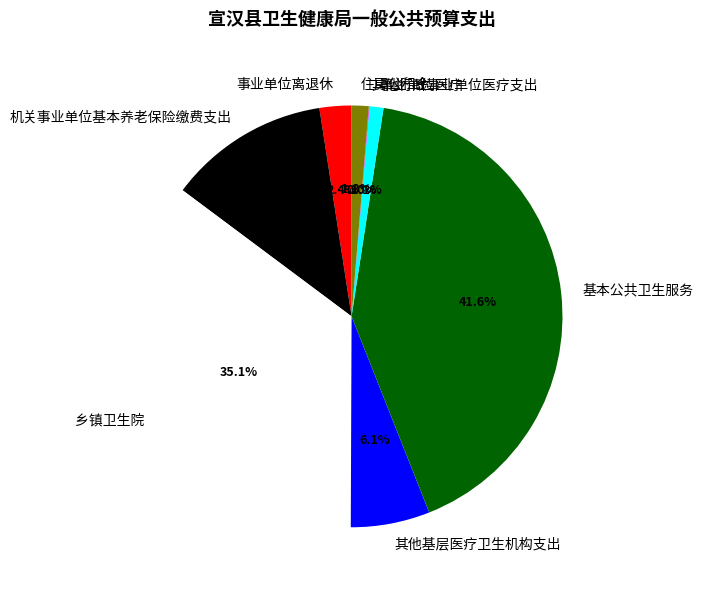

Which slice is the largest?

基本公共卫生服务